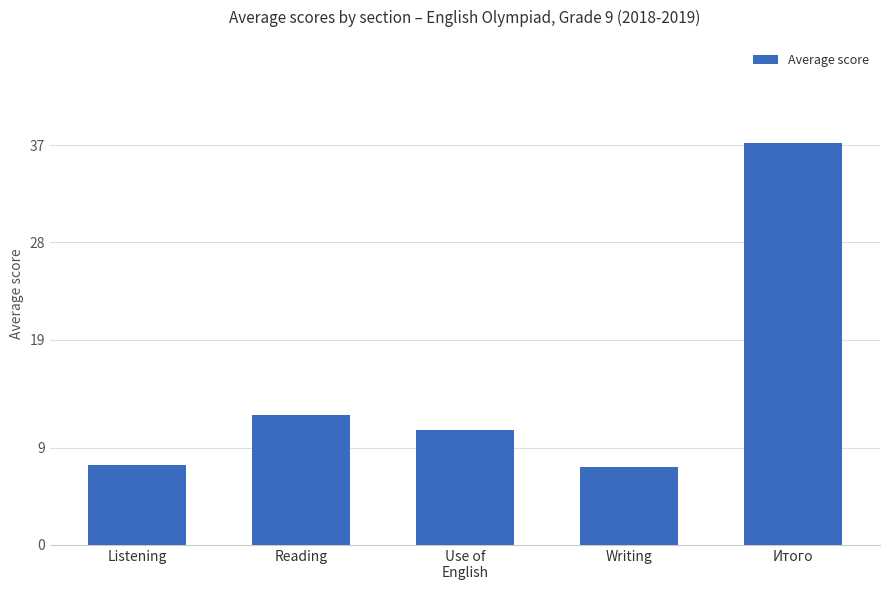

Is it true that the value at Listening is 7.4?

True